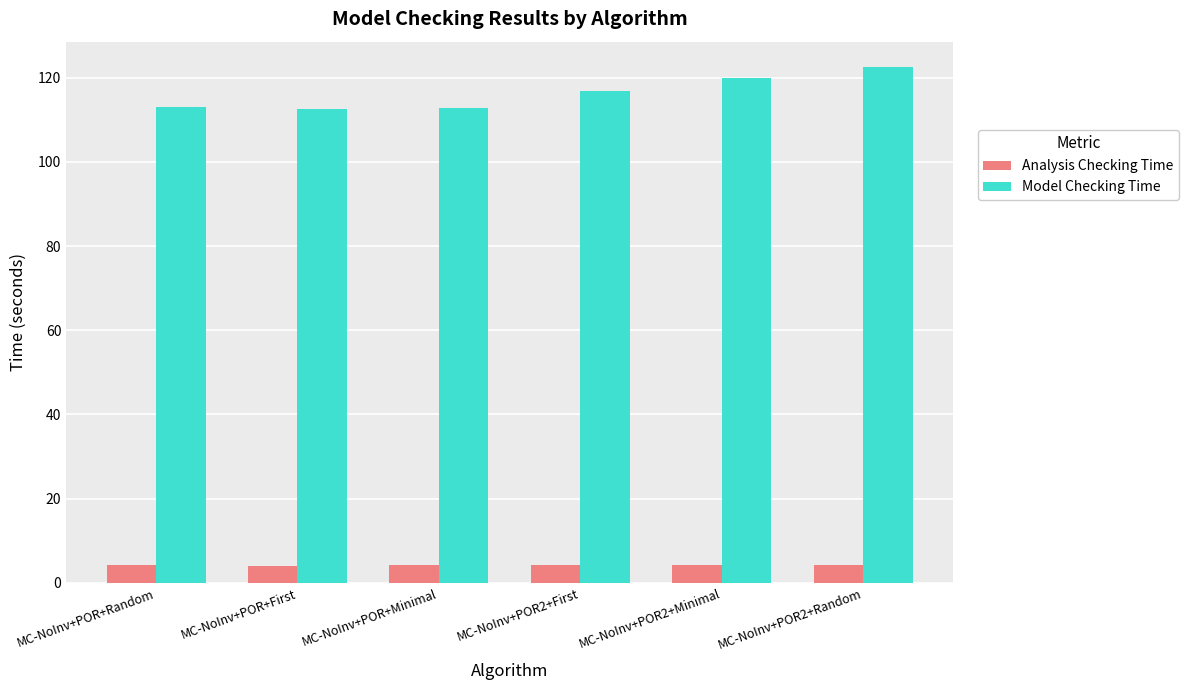

The Model Checking Time series shows 113.0 at MC-NoInv+POR+Random. True or false?

True